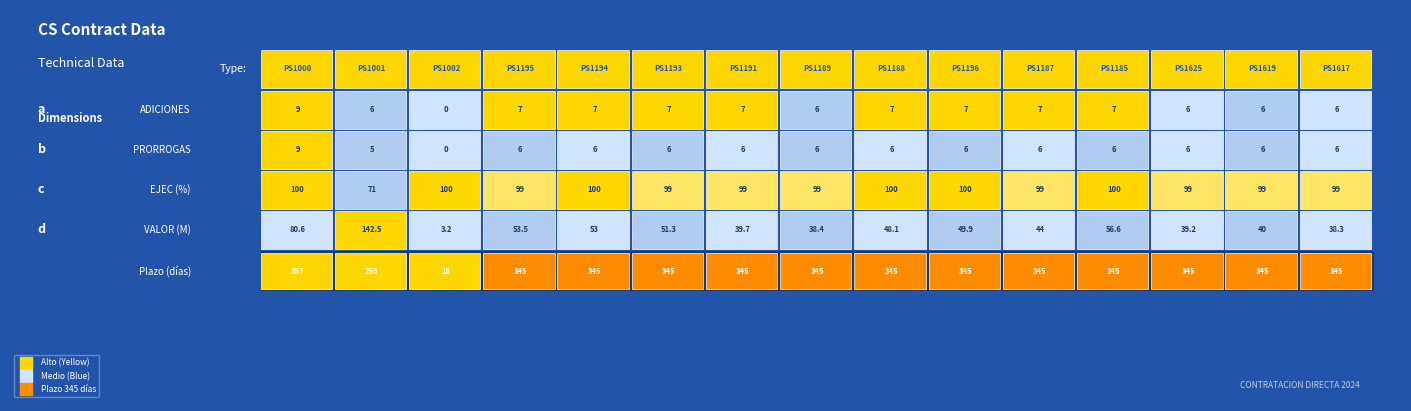

How many data points in ADICIONES are above 7?

1